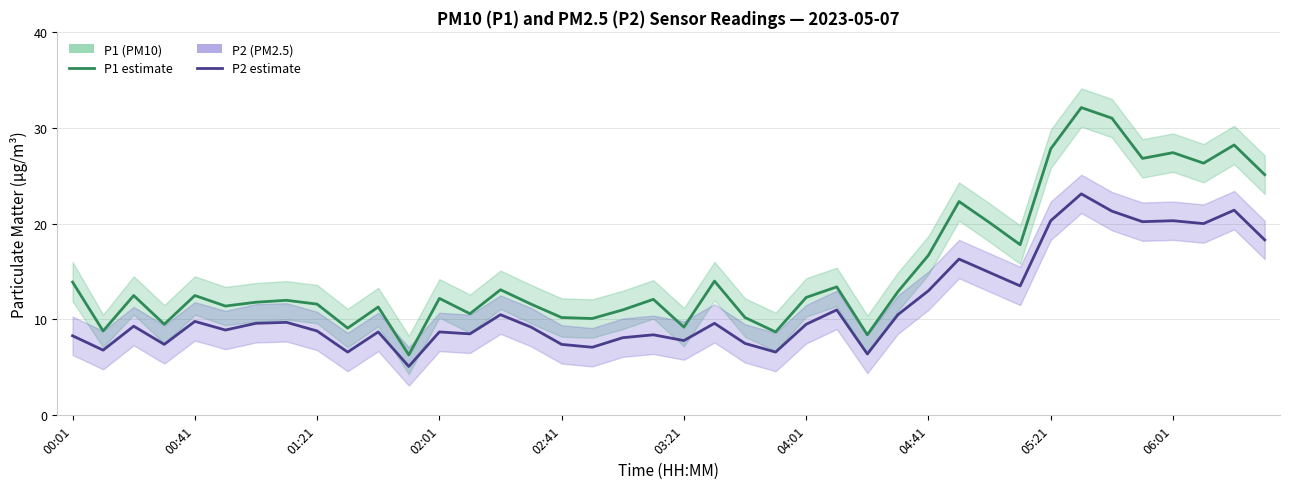

What is the value of the P1 (PM10) point at the 11th from the left?

11.3